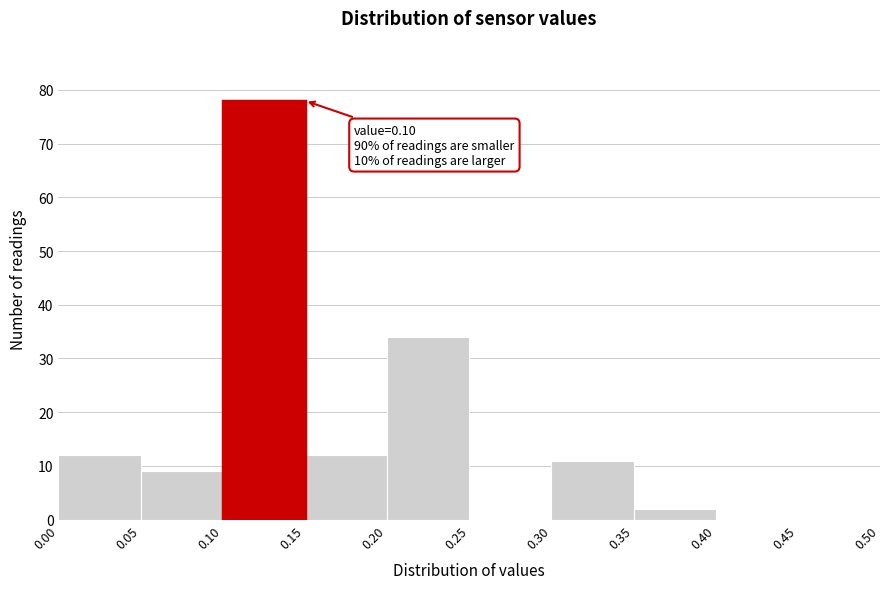

Which range on the x-axis has the tallest bar?

0.10 to 0.15